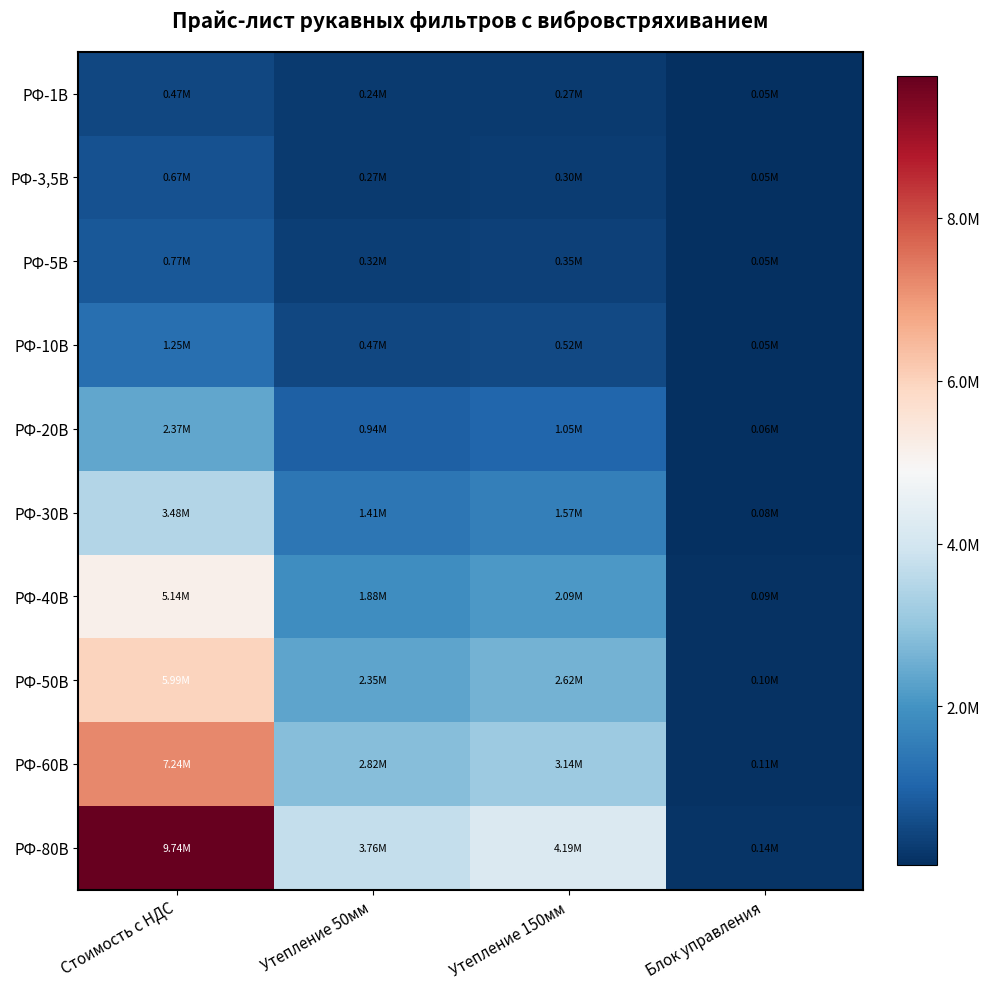

How many distinct data groups are displayed?

10